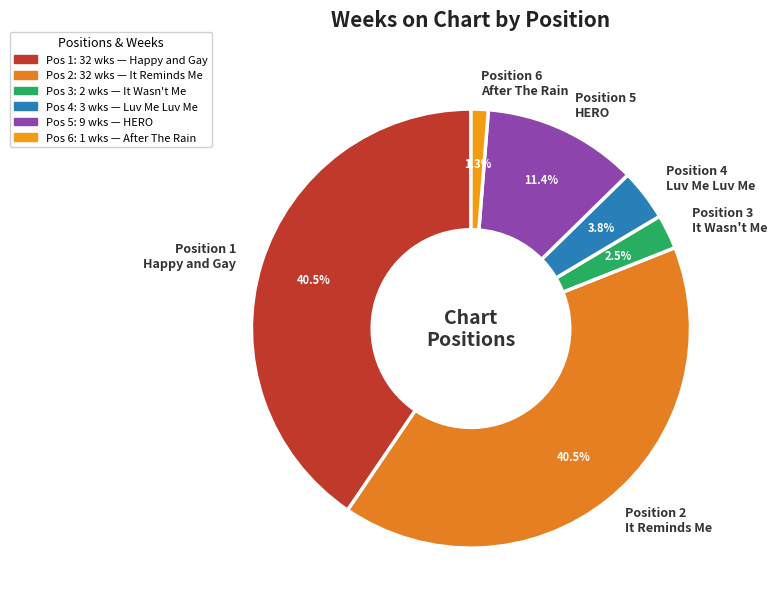

Is there a majority slice in this chart?

No